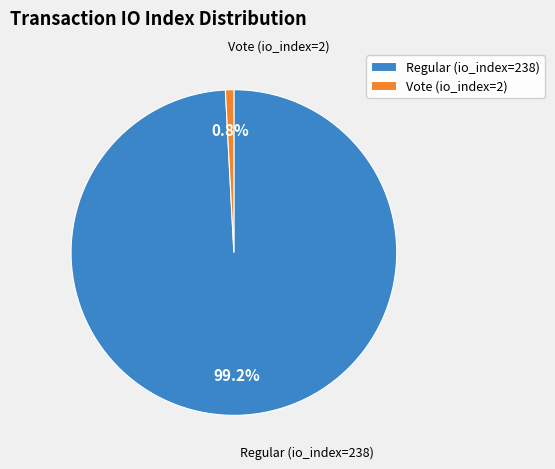

Between Regular (io_index=238) and Vote (io_index=2), which is larger?

Regular (io_index=238)